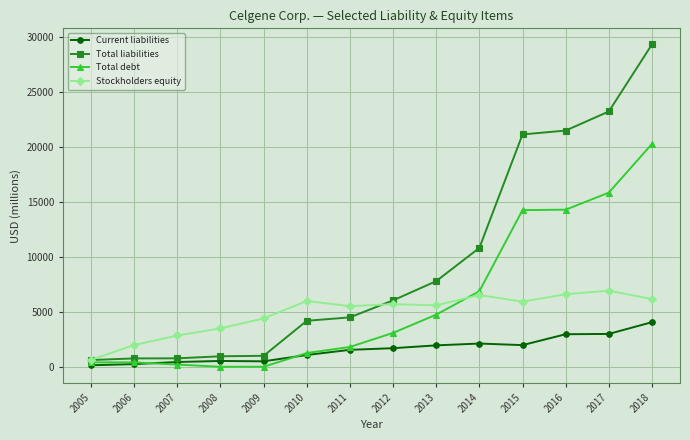

Between 2006 and 2014, which series saw the biggest shift?

Total liabilities